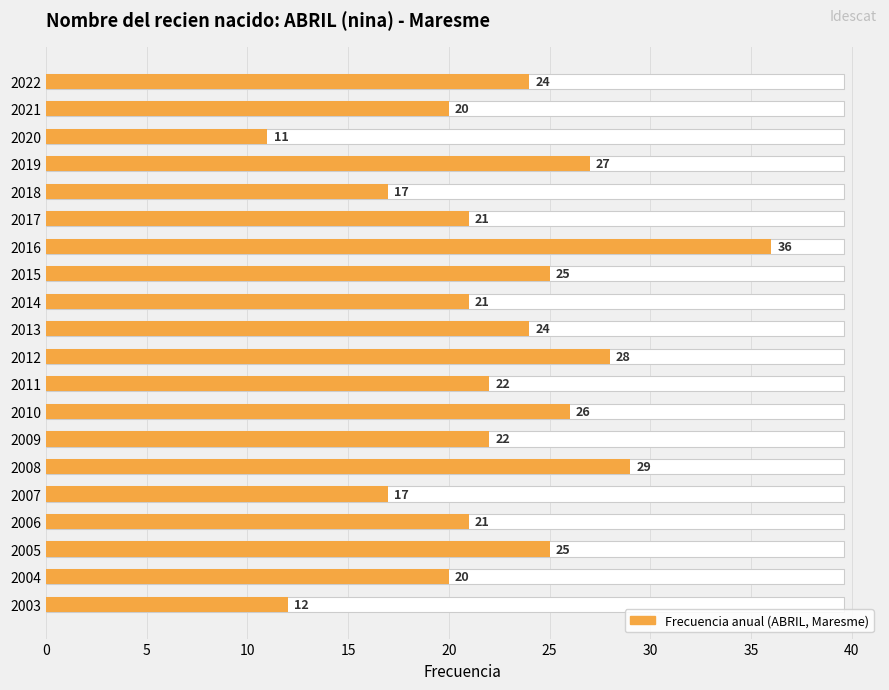

What is the maximum value shown in the chart?

36